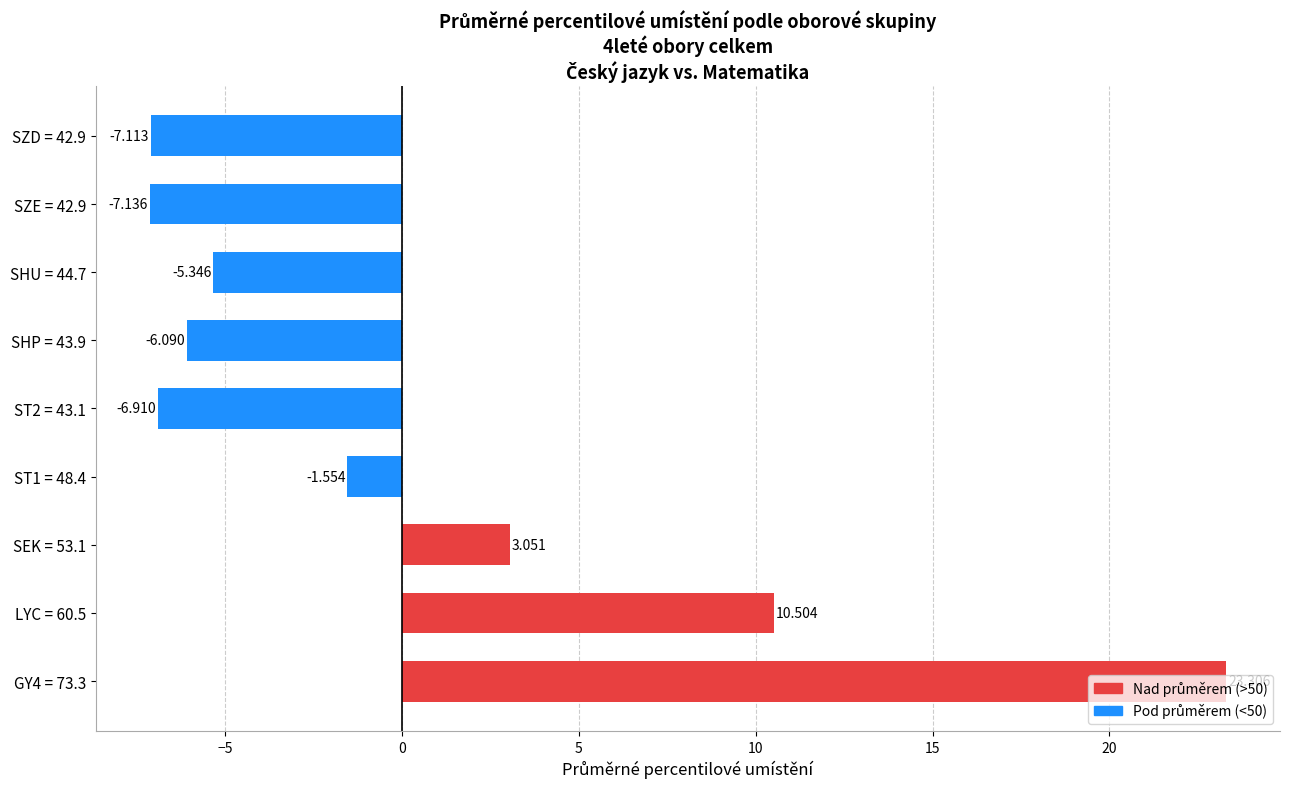

Rank the categories by value from highest to lowest.

GY4 = 73.3, LYC = 60.5, SEK = 53.1, ST1 = 48.4, SHU = 44.7, SHP = 43.9, ST2 = 43.1, SZD = 42.9, SZE = 42.9